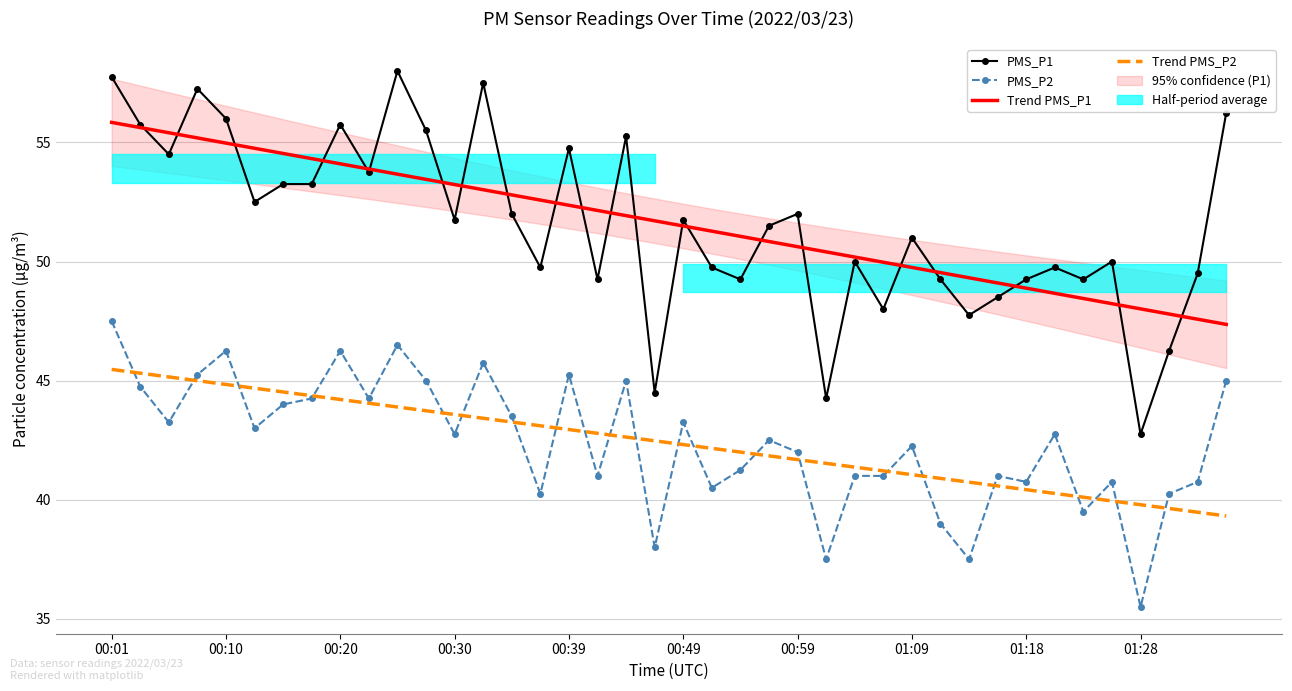

What is the difference between the highest and lowest values at 19?

13.7